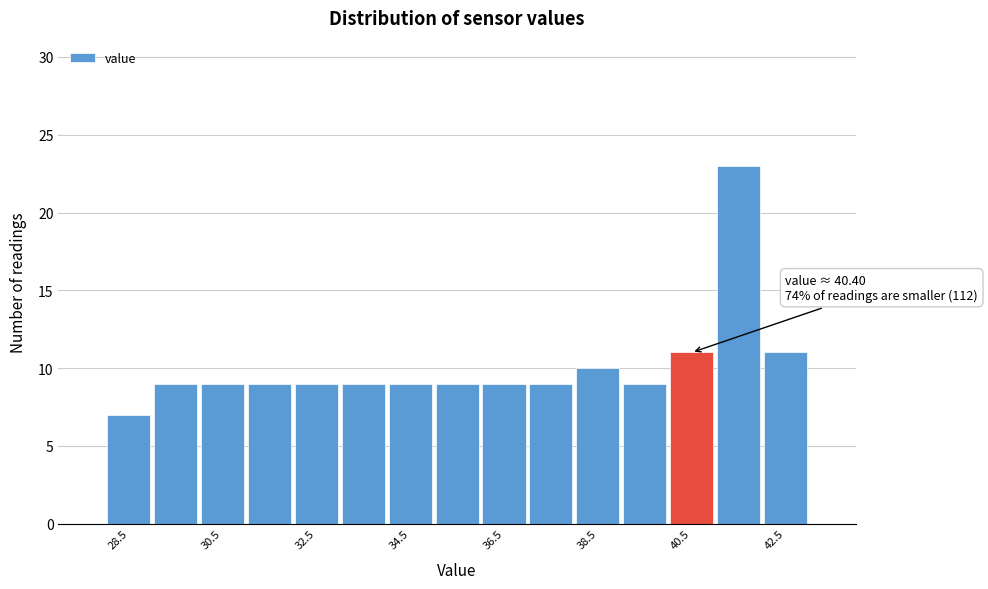

Over which range of the x-axis is the bar tallest?

41 to 42